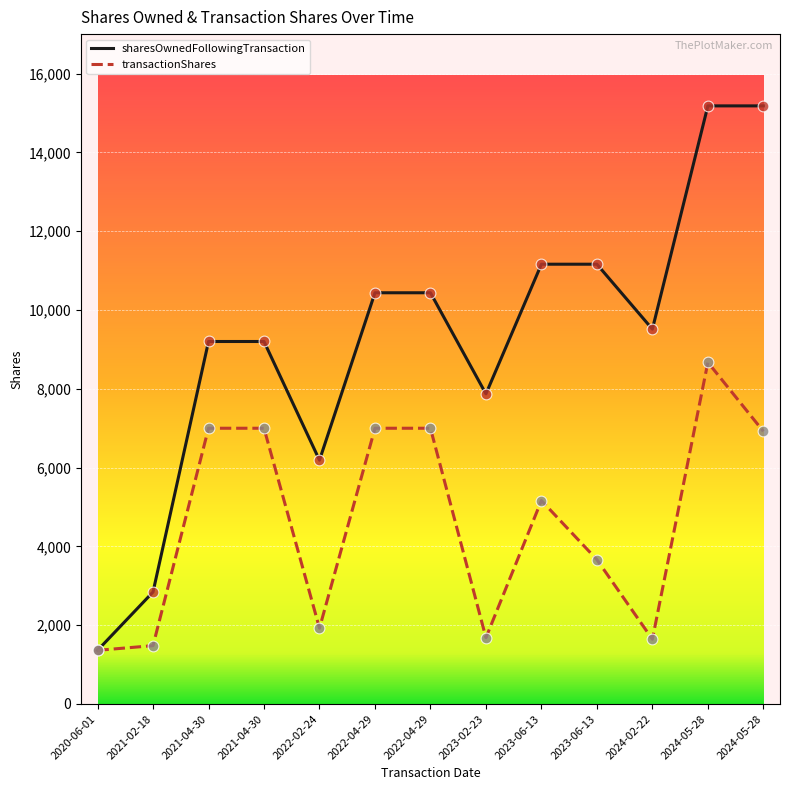

What is the total value across all series at 2022-04-29?

17439